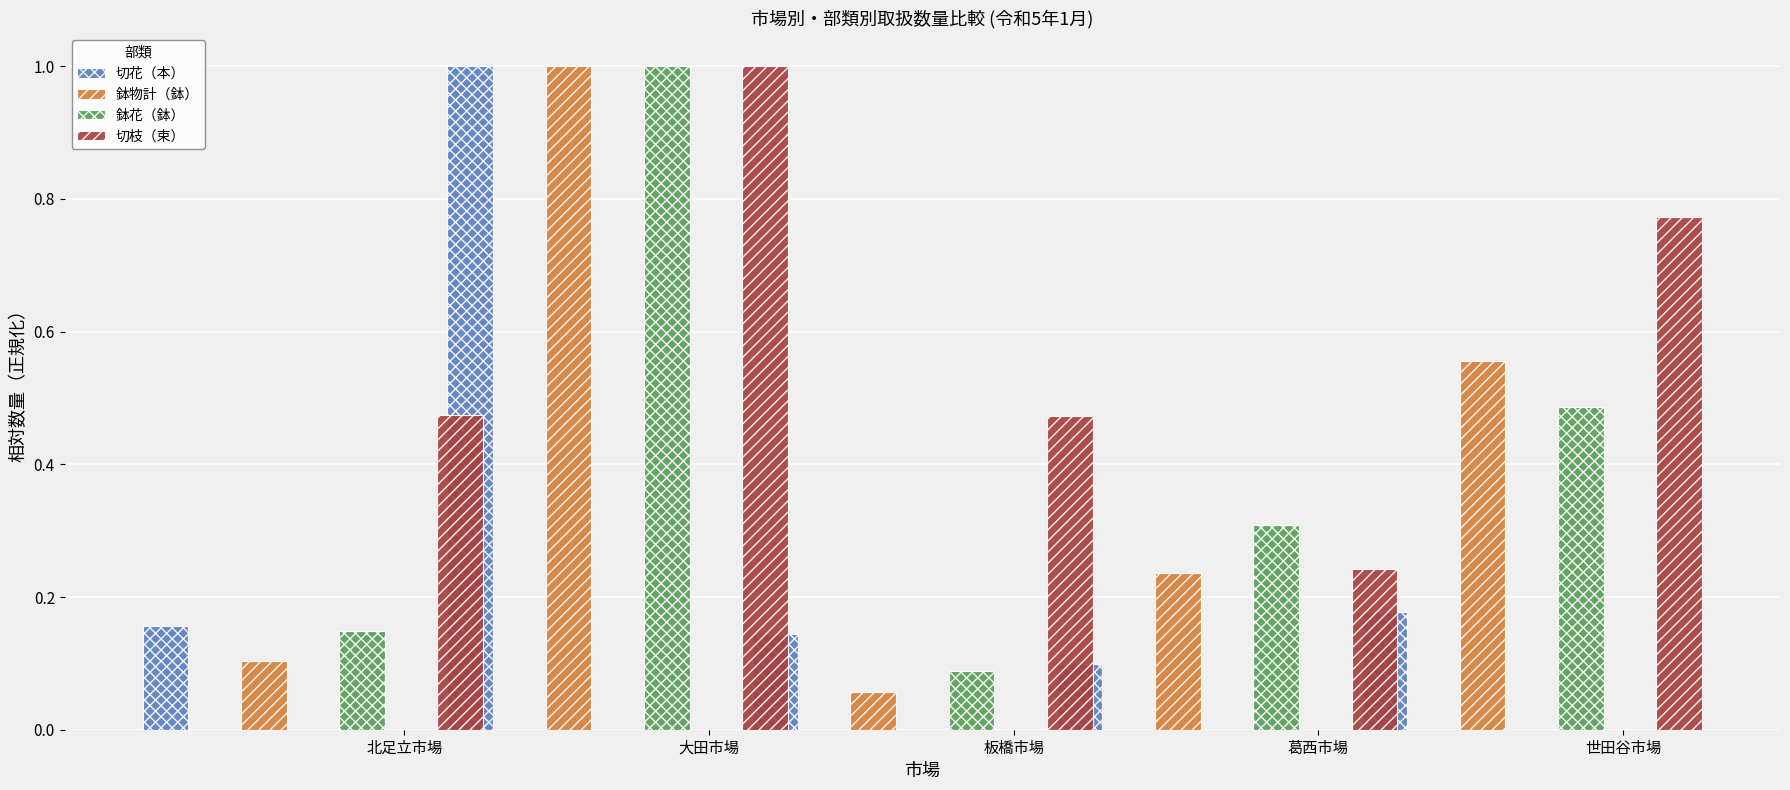

List the series in order of their peak value, highest first.

切花（本）, 鉢物計（鉢）, 鉢花（鉢）, 切枝（束）